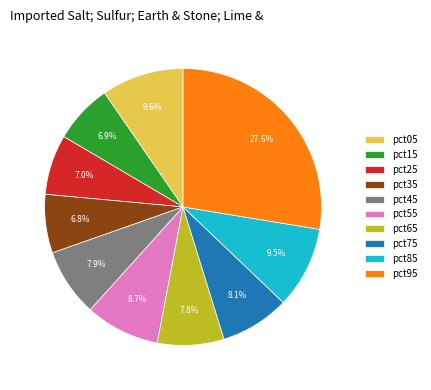

What portion of the pie excludes pct55?

91.3%